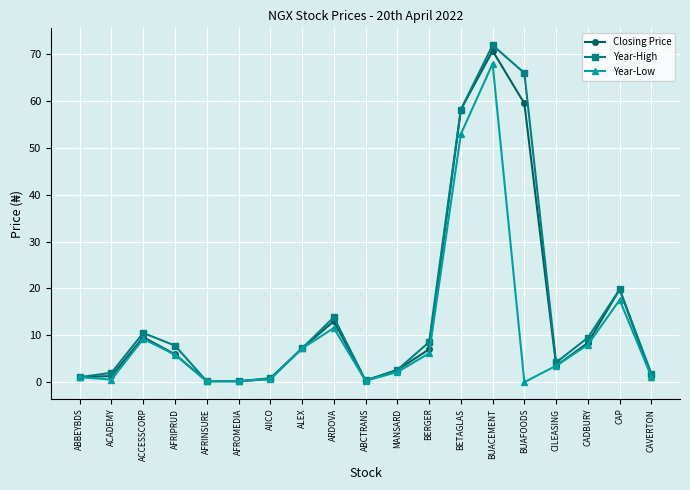

Is it true that Closing Price equals 8.4 at CADBURY?

True